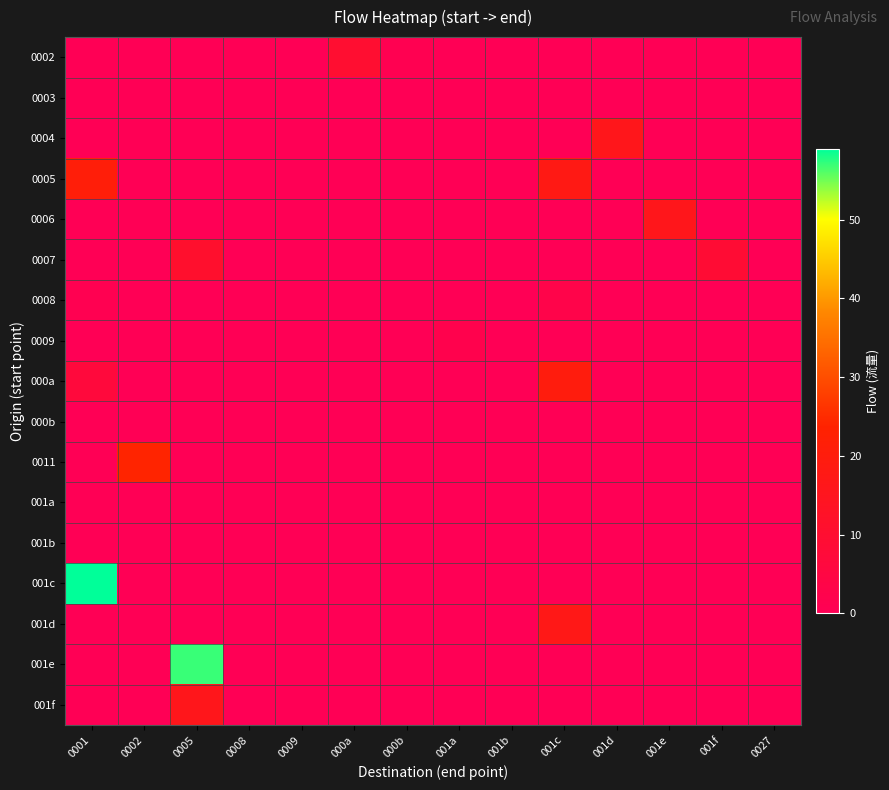

At which category is the sum across all series the highest?

0001